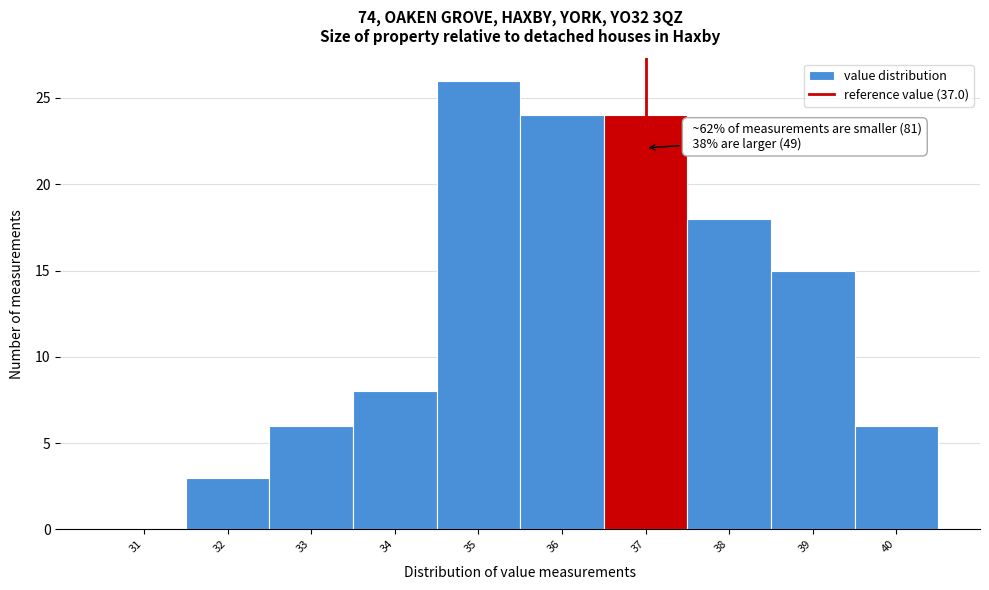

Over which range of the x-axis is the bar tallest?

34.5 to 35.5